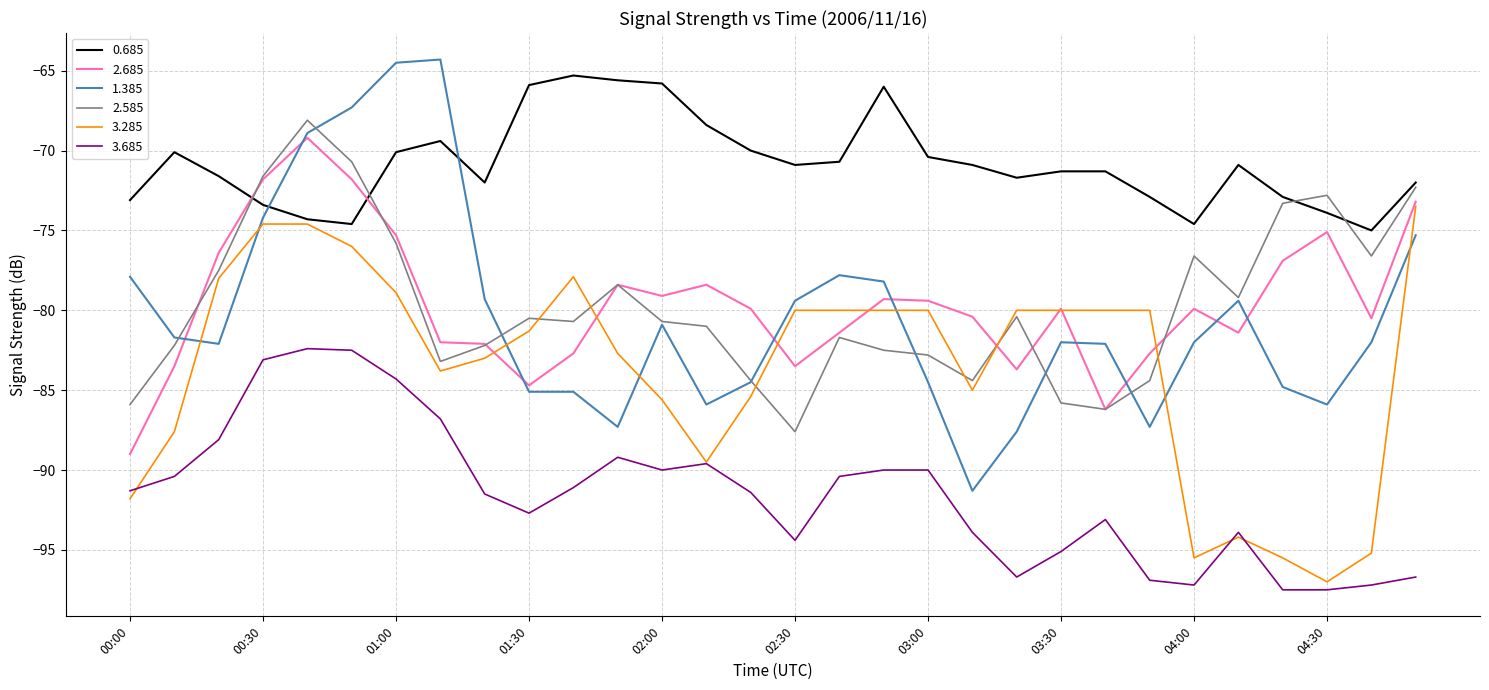

Which series has the largest range (max minus min)?

1.385